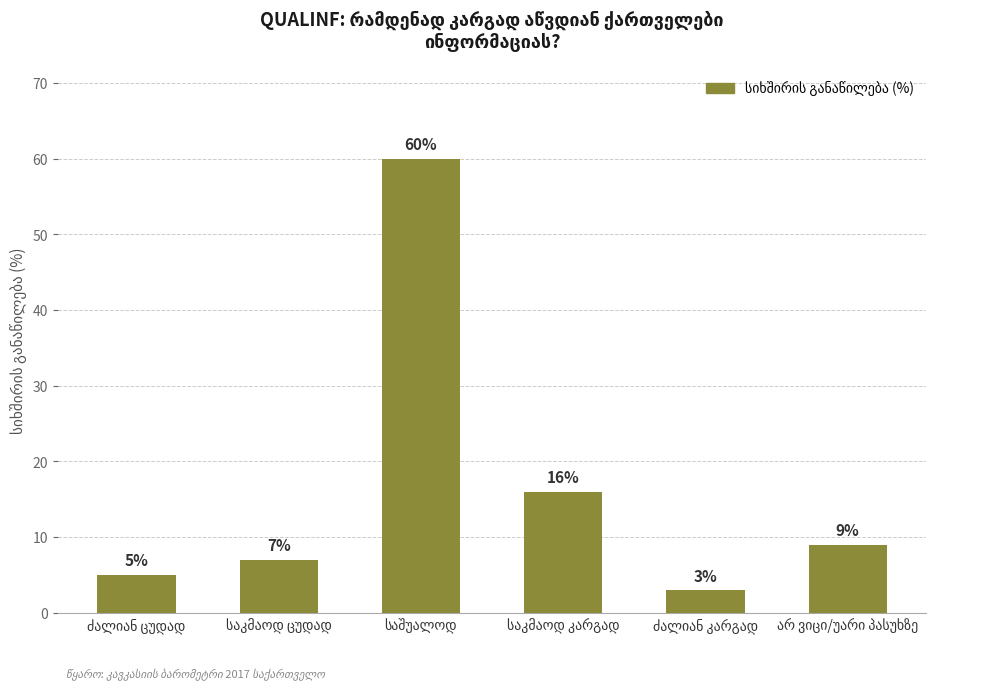

What is the value of the 1st bar from the left?

5